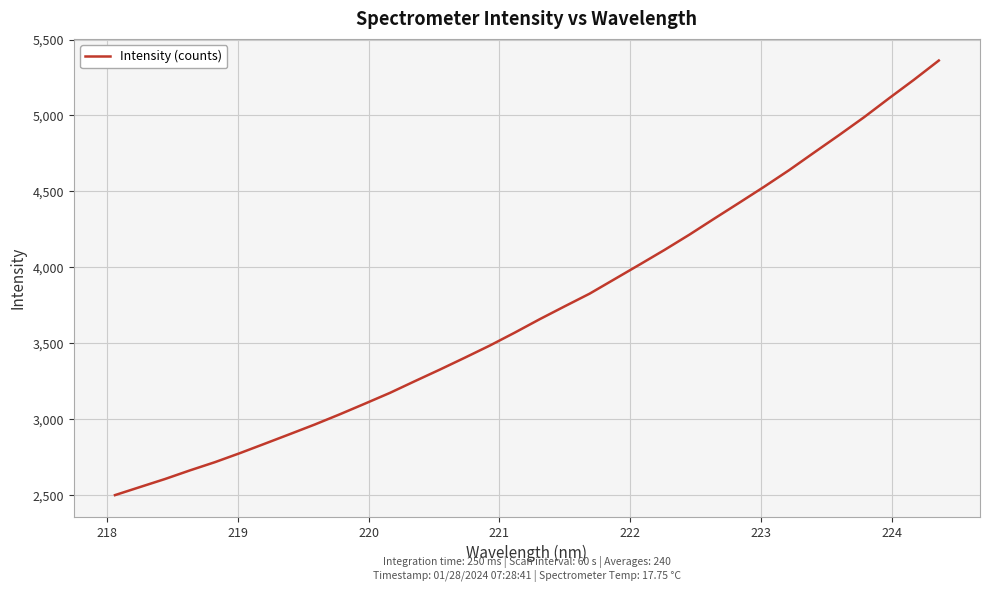

What is the difference between the maximum and minimum values?

2860.7